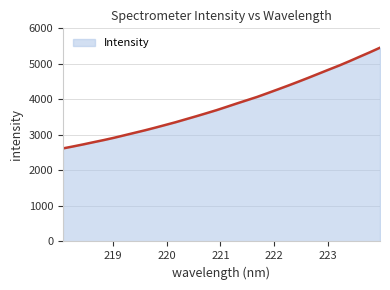

Does the chart have visible grid lines?

Yes